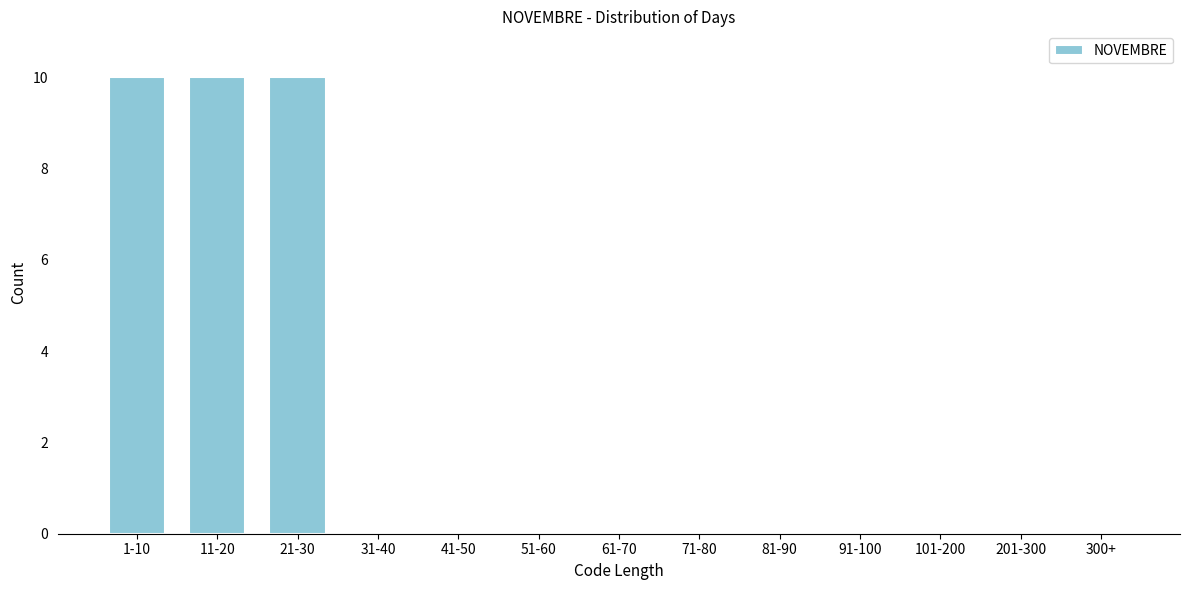

Reading left to right, what are all the values shown in this chart?

1-10=10	11-20=10	21-30=10	31-40=0	41-50=0	51-60=0	61-70=0	71-80=0	81-90=0	91-100=0	101-200=0	201-300=0	300+=0